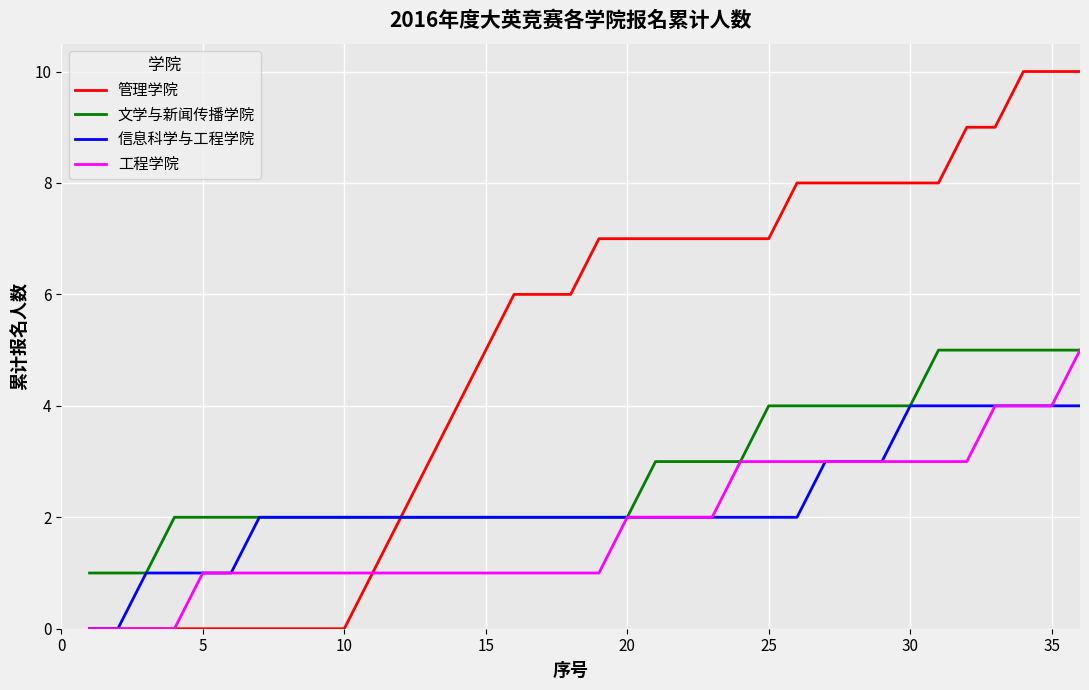

Which series has the largest total across all categories?

管理学院